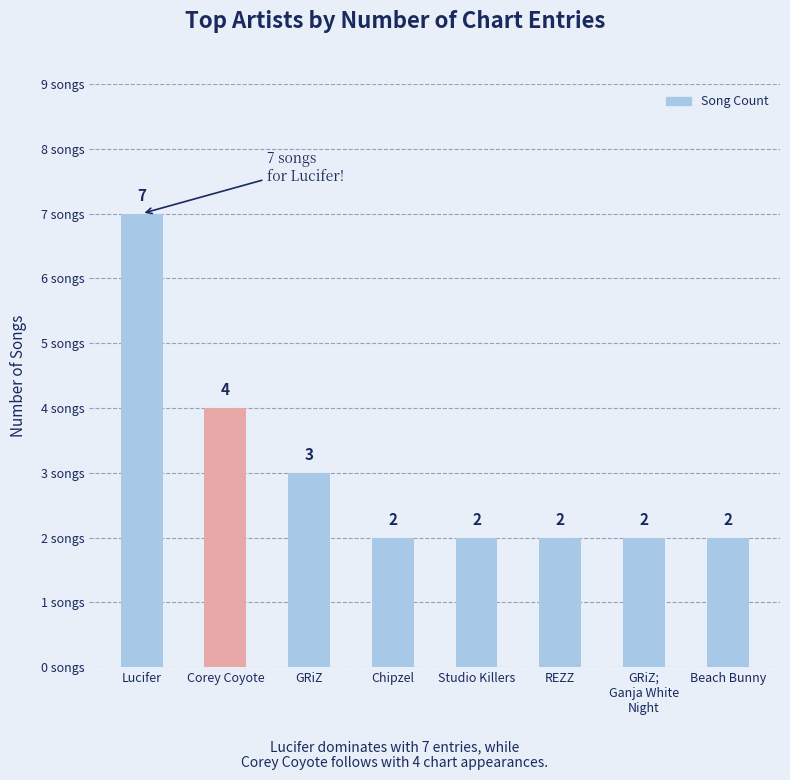

Reading left to right, extract all data points from this chart.

Lucifer=7	Corey Coyote=4	GRiZ=3	Chipzel=2	Studio Killers=2	REZZ=2	GRiZ;
Ganja White
Night=2	Beach Bunny=2